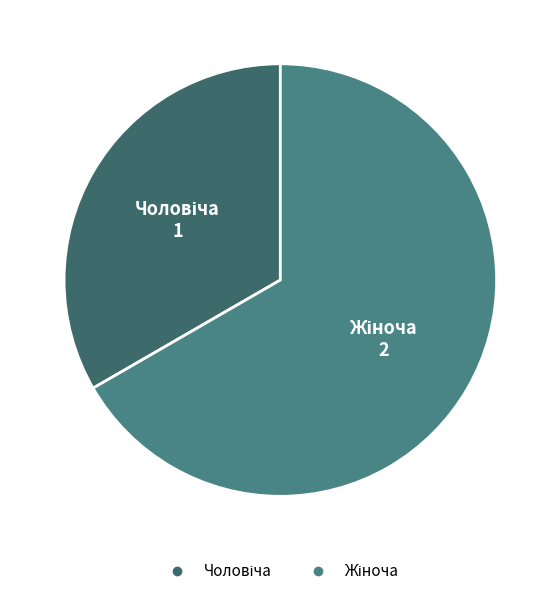

Is there a majority slice in this chart?

Yes